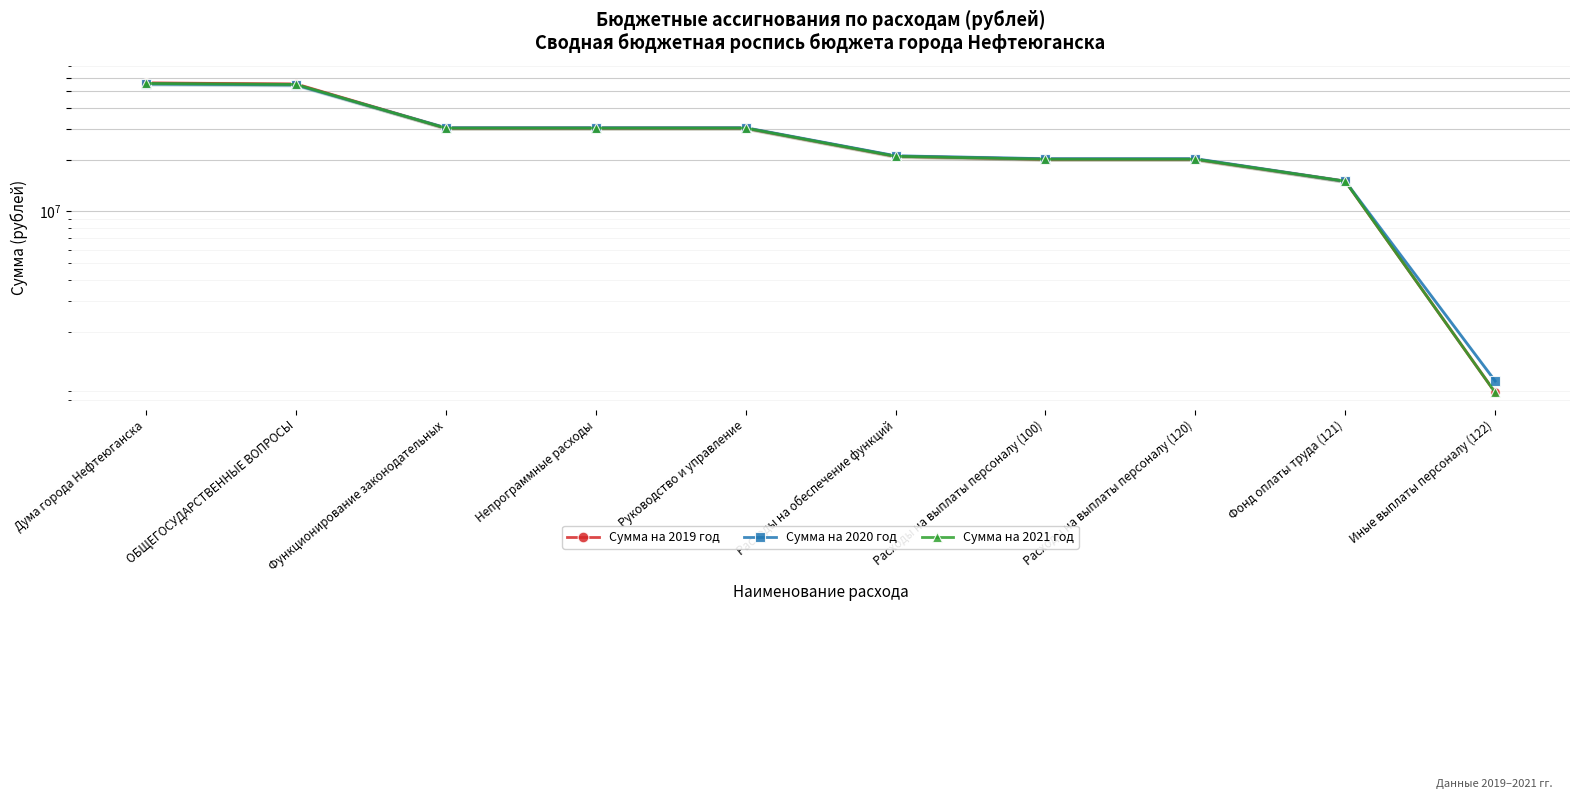

What is the minimum value shown in the chart?

884700